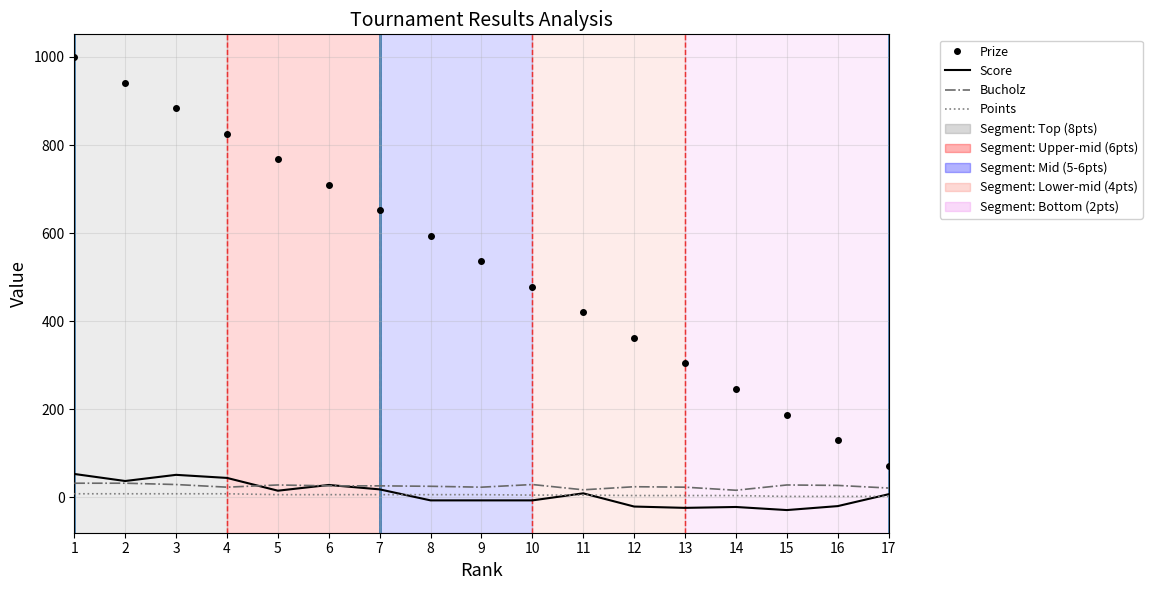

The value of Prize at 7 is 161. True or false?

False